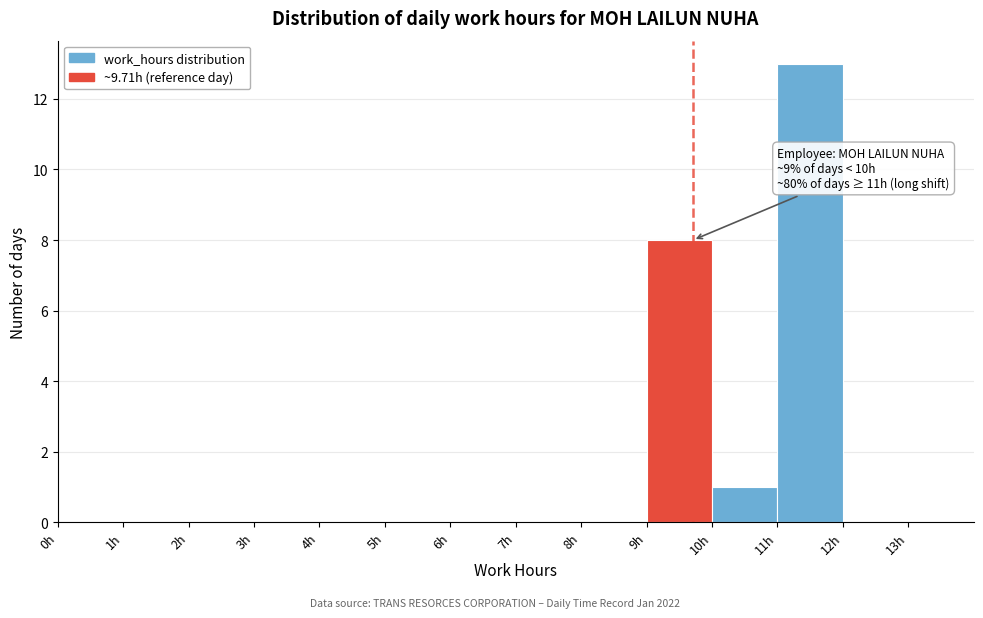

Over which range of the x-axis is the bar tallest?

11 to 12